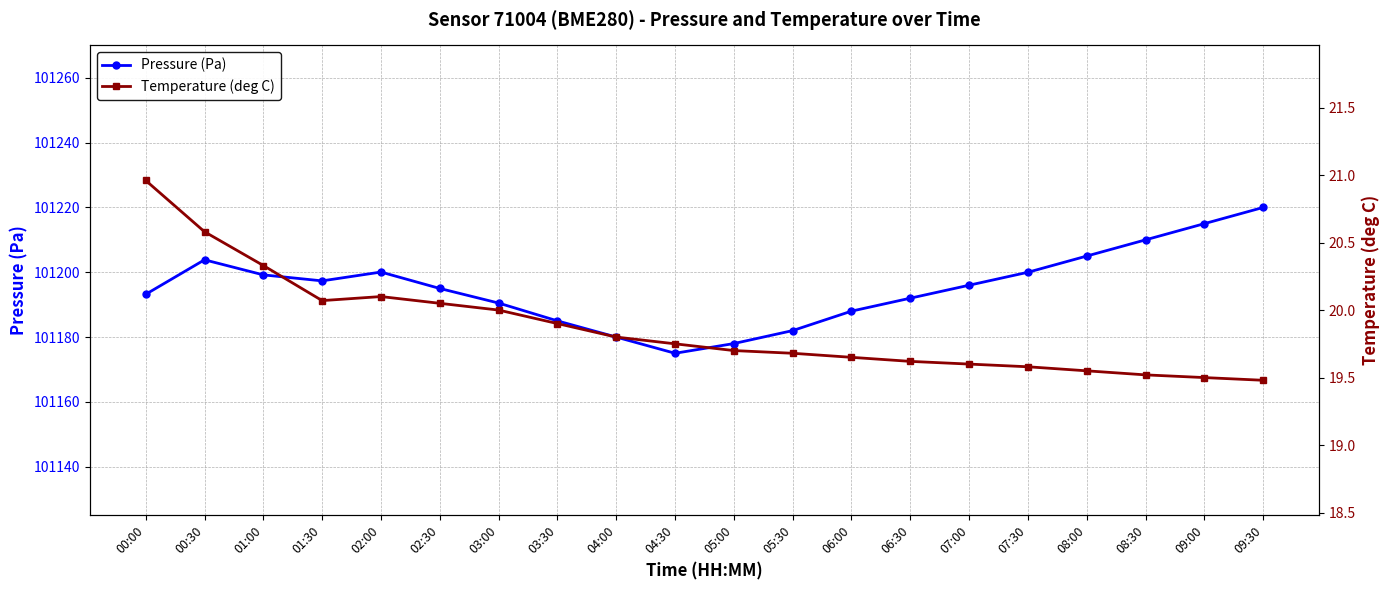

List the series in order of their overall mean, lowest first.

Temperature (deg C), Pressure (Pa)